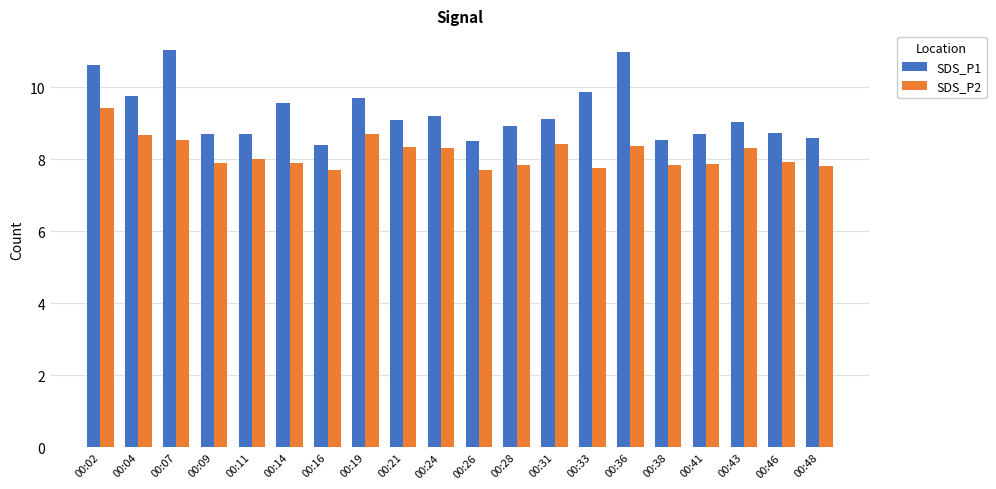

Which series changed the most between 00:16 and 00:24?

SDS_P1